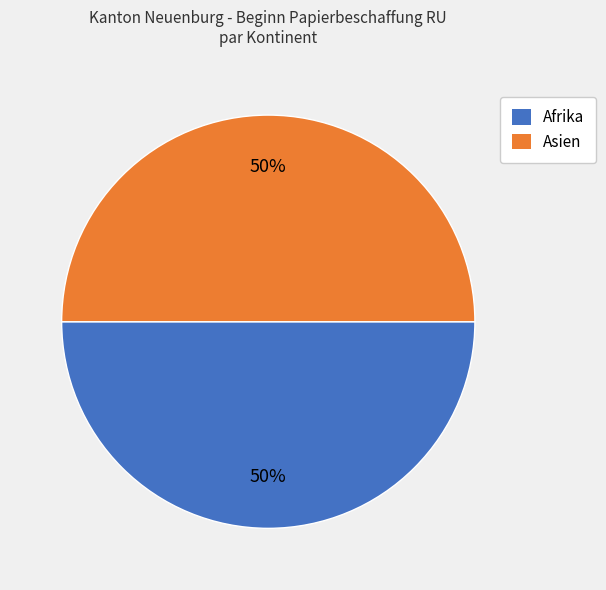

To the nearest percent, what is the average slice percentage?

50%